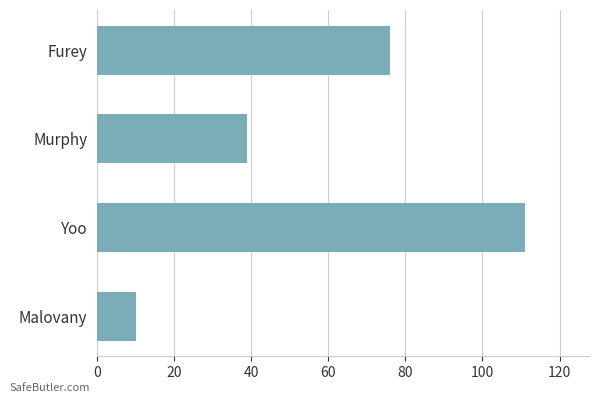

What is the change in value from Murphy to Furey?

+37